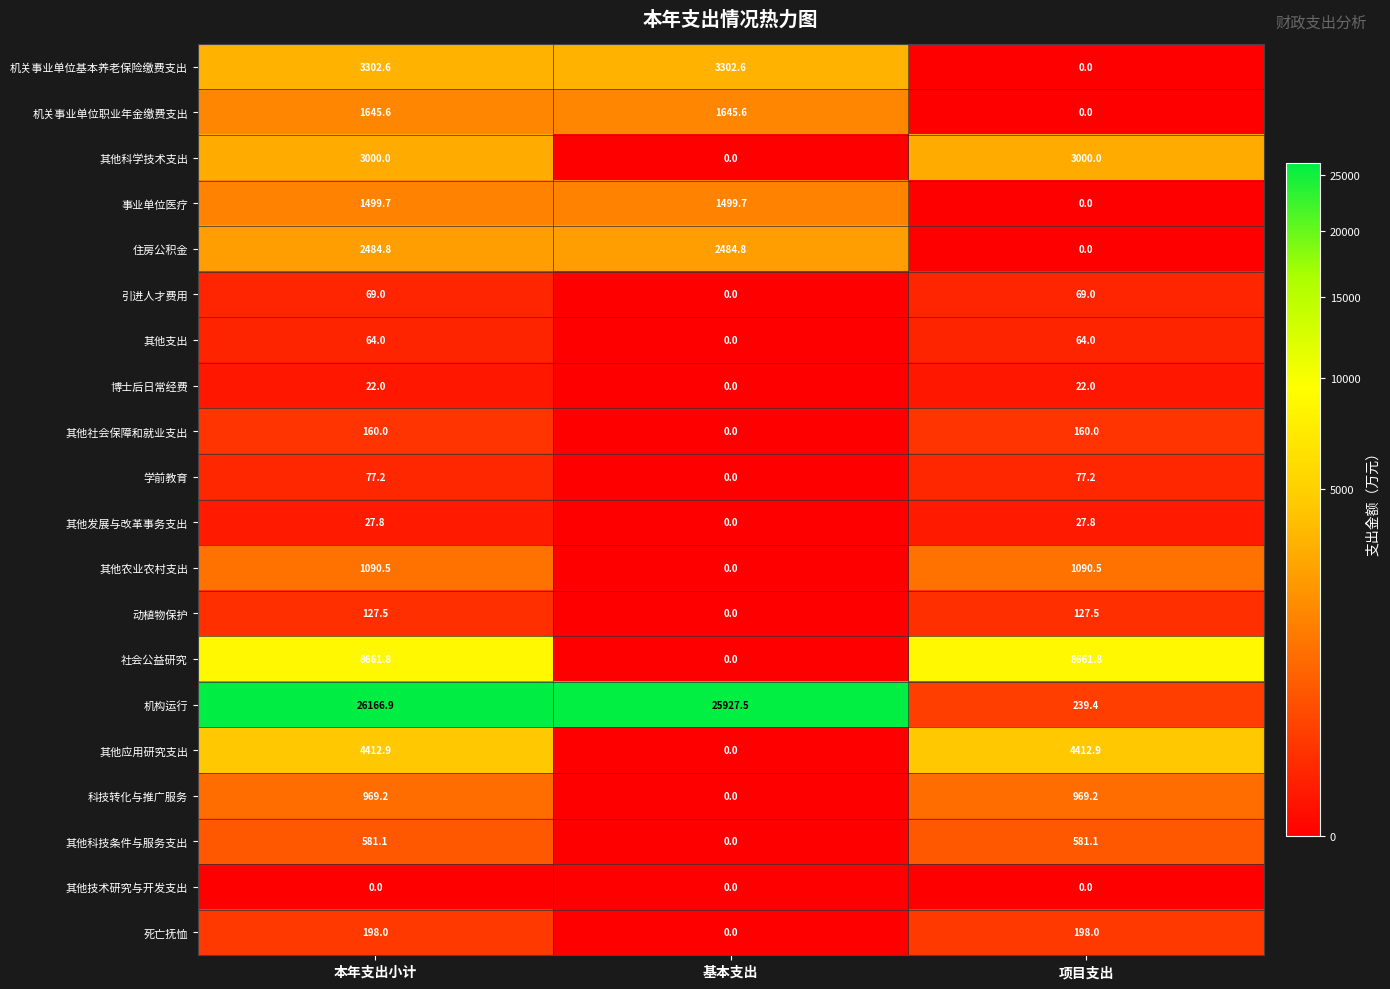

Which series has the largest range (max minus min)?

机构运行